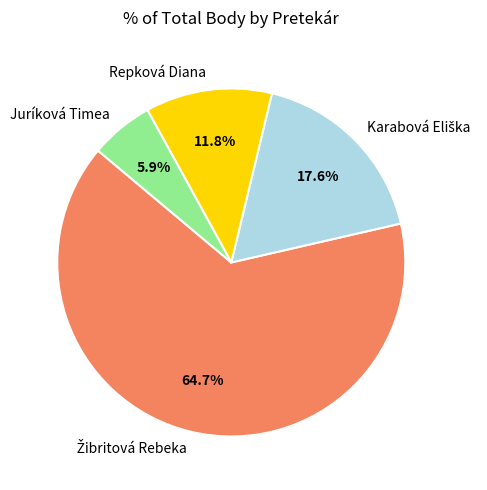

What is the smallest slice in the pie chart?

Juríková Timea